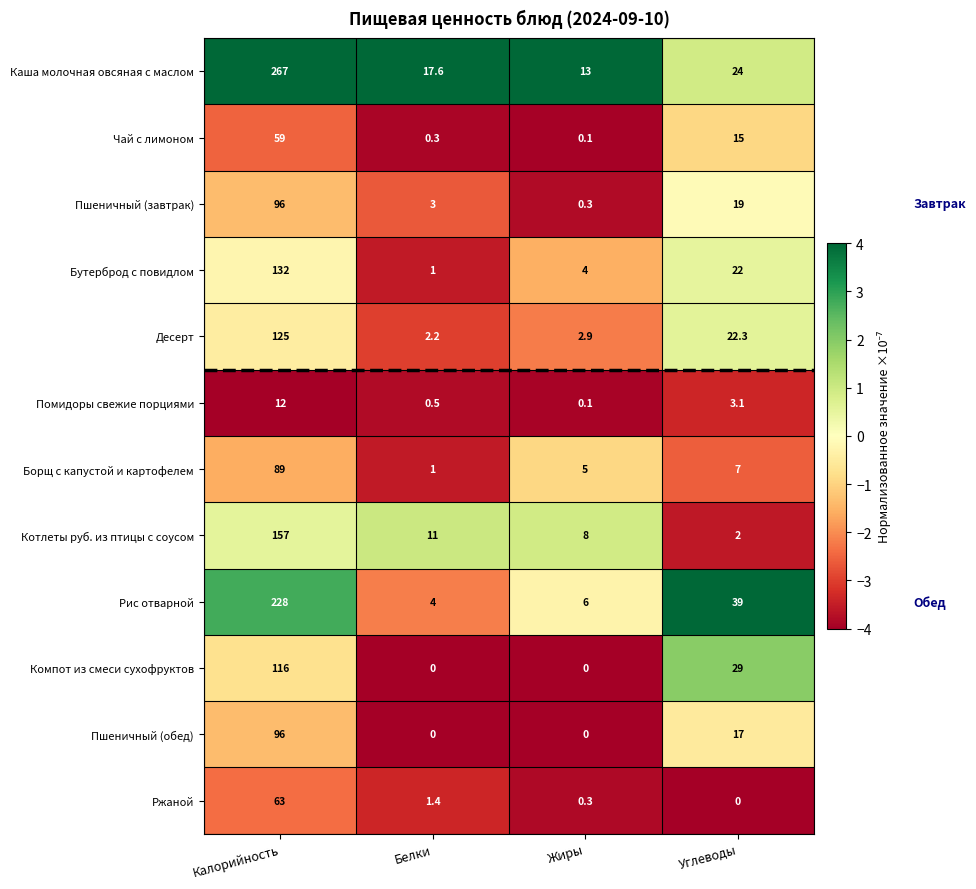

Where is Рис отварной nearest to the value 116?

Углеводы